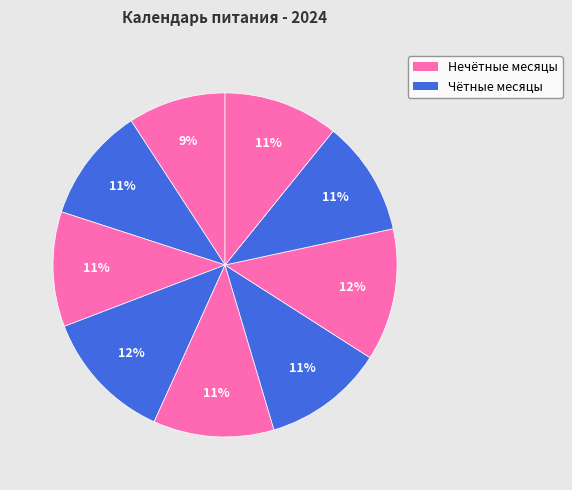

Count the number of slices in the pie.

9